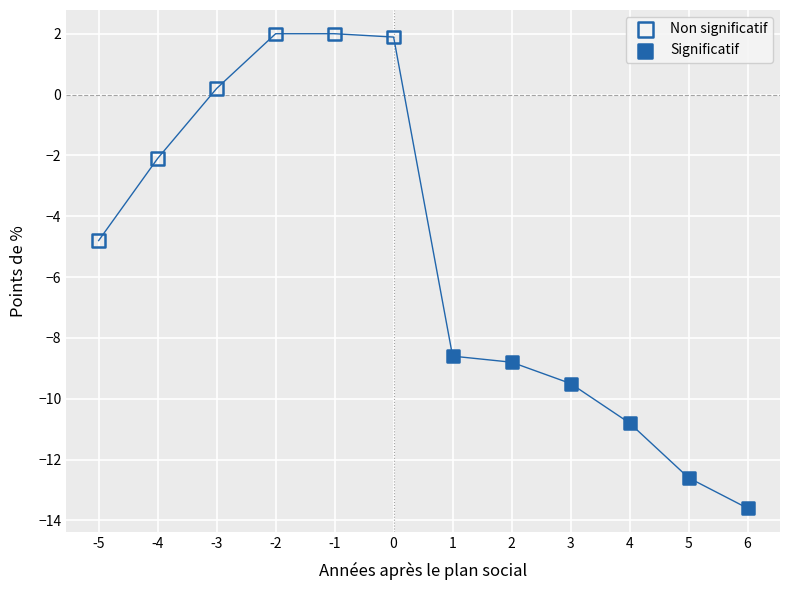

Which series reaches the maximum Y coordinate?

Non significatif